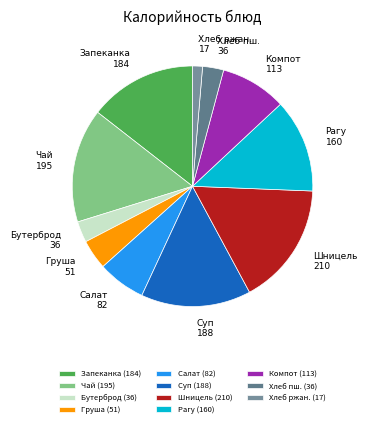

Do Салат and Хлеб ржан. together represent more than half of the pie?

No